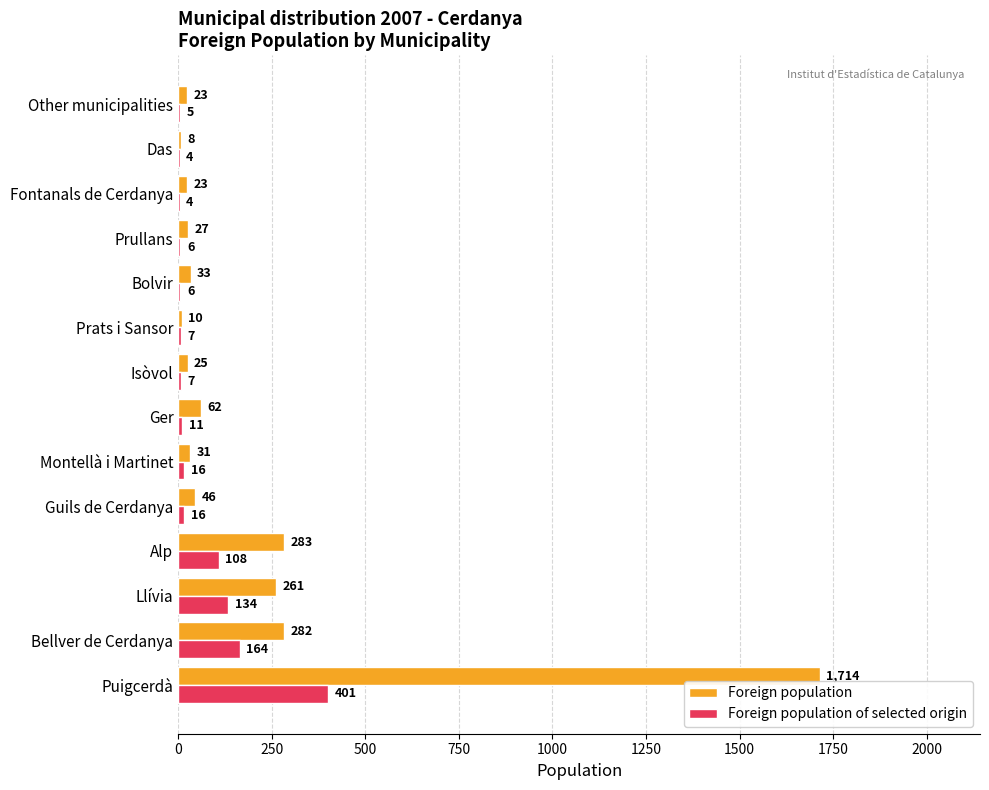

What is the maximum value shown in the chart?

1714